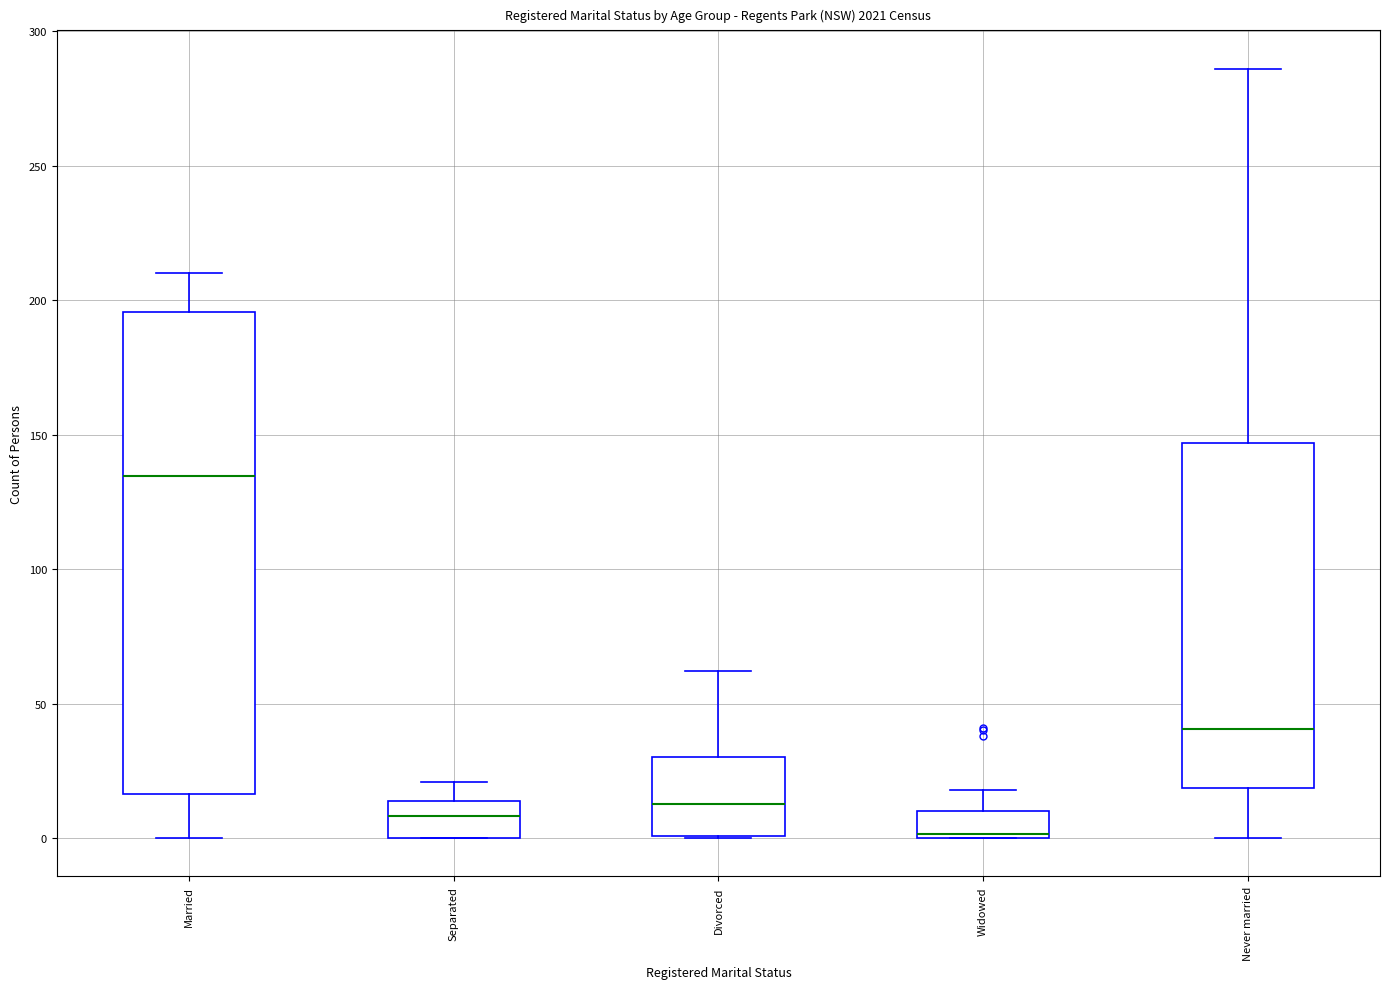

Where is the lower edge of the box for Widowed on the y-axis? The values are not printed on the chart, so give them approximately, as read against the axis.

0